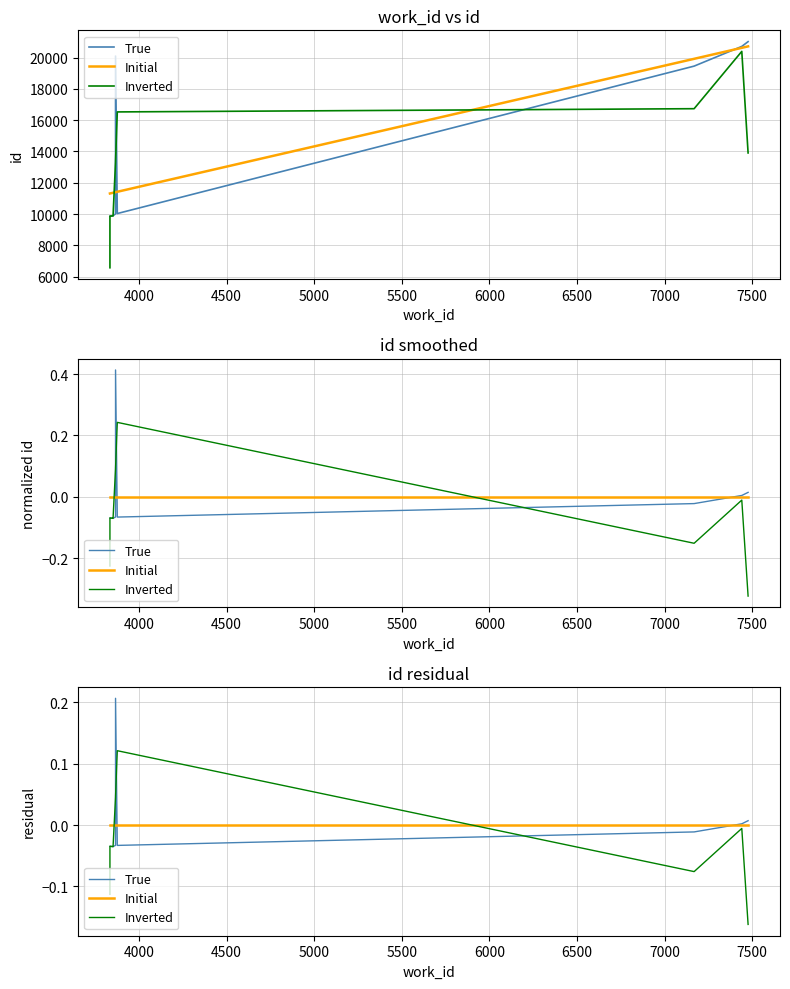

True or false: True has more than 0 interior local peaks.

True